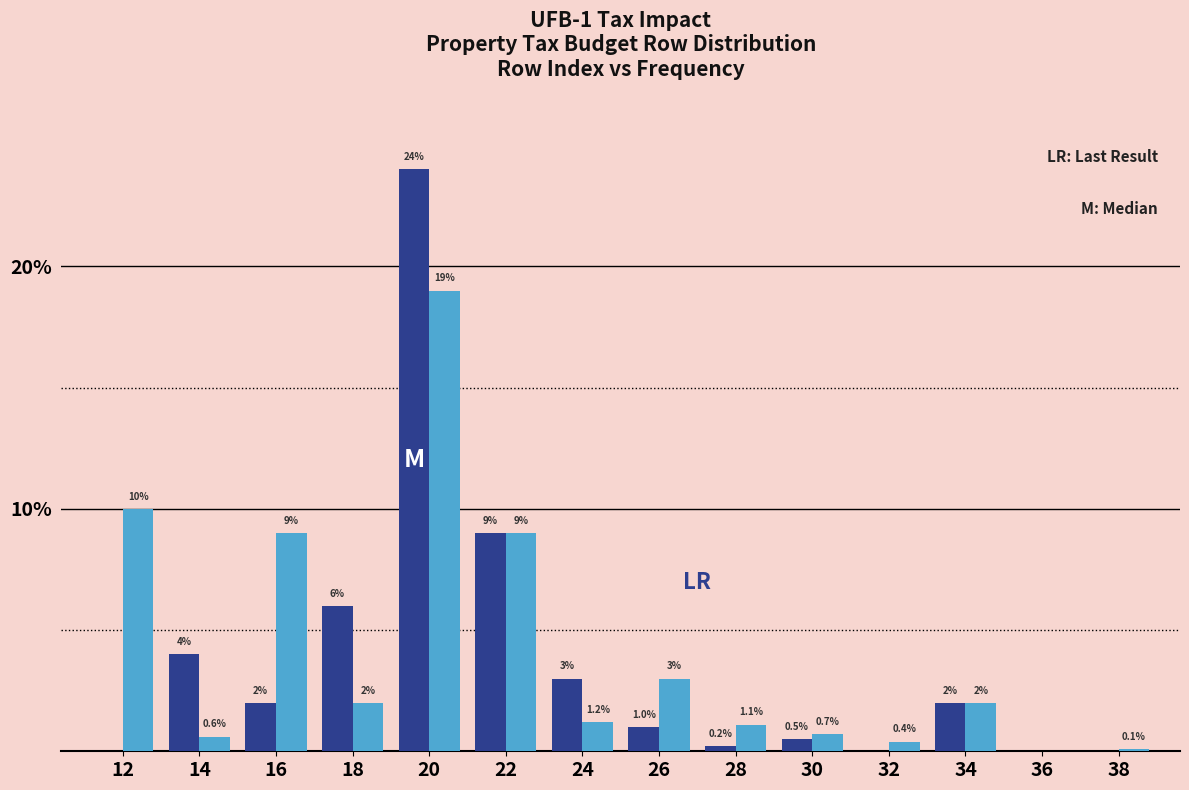

What is the total value across all series at 22?

18.0